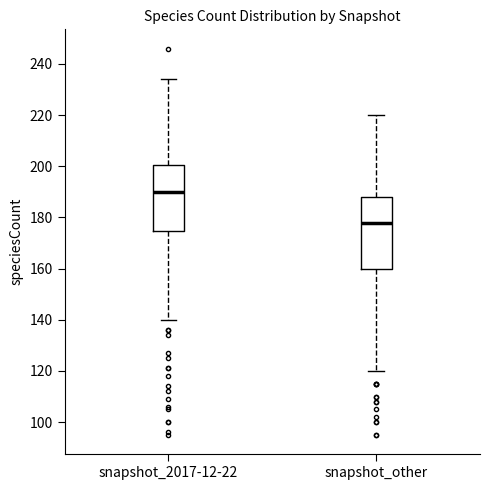

Comparing the boxes themselves (not the whiskers), which one is the tallest?

snapshot_other